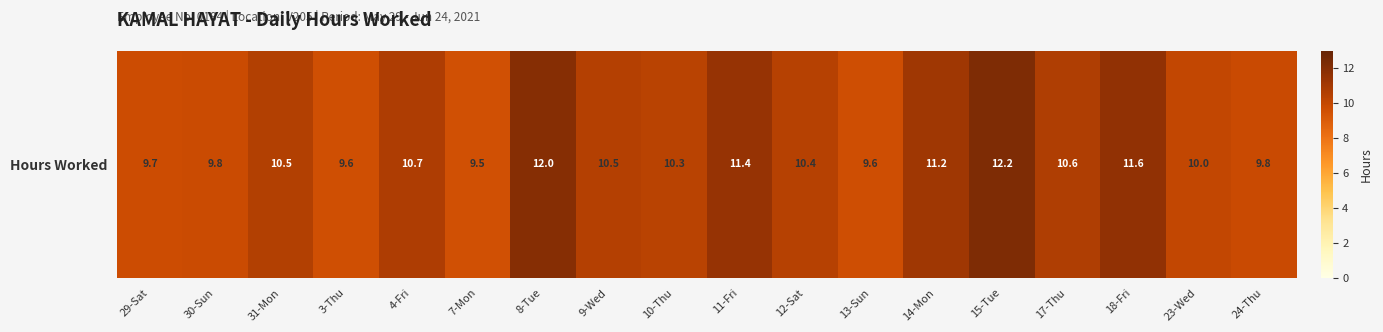

Rank the categories by value from highest to lowest.

15-Tue, 8-Tue, 18-Fri, 11-Fri, 14-Mon, 4-Fri, 17-Thu, 31-Mon, 9-Wed, 12-Sat, 10-Thu, 23-Wed, 24-Thu, 30-Sun, 29-Sat, 13-Sun, 3-Thu, 7-Mon